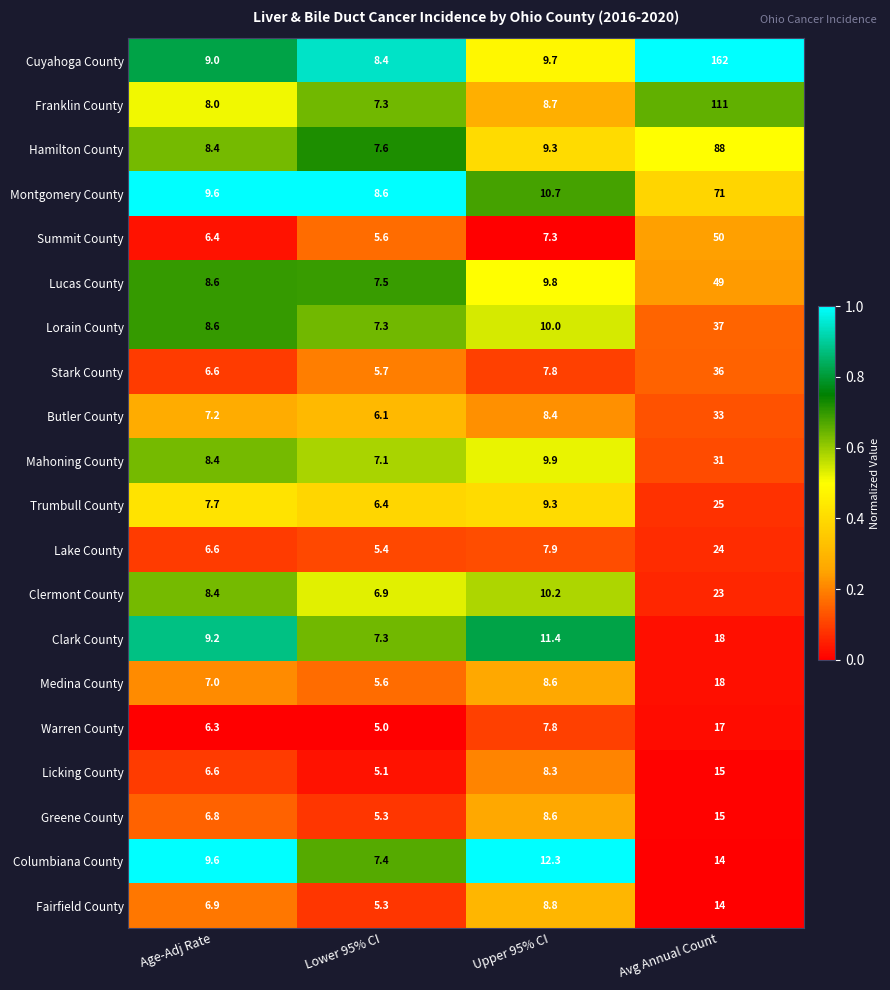

What is the spread (max minus min) of values at Age-Adj Rate?

3.3